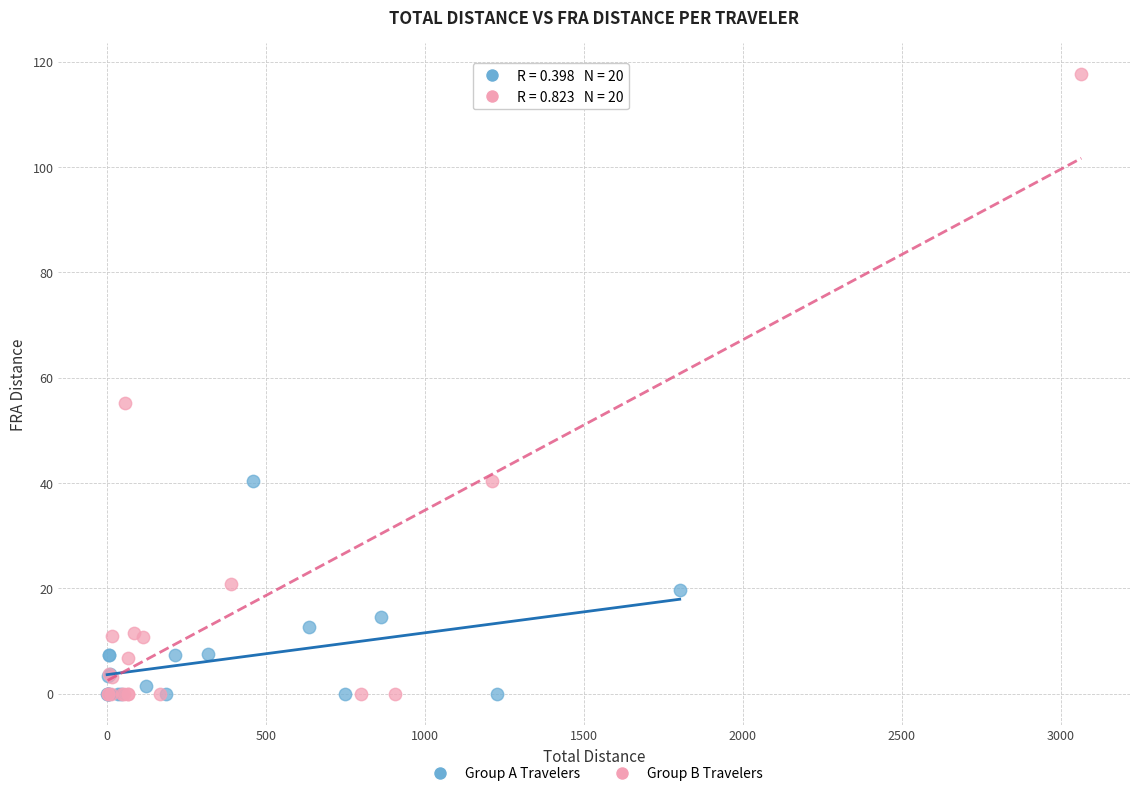

Which series contains the highest Y value?

Group B Travelers